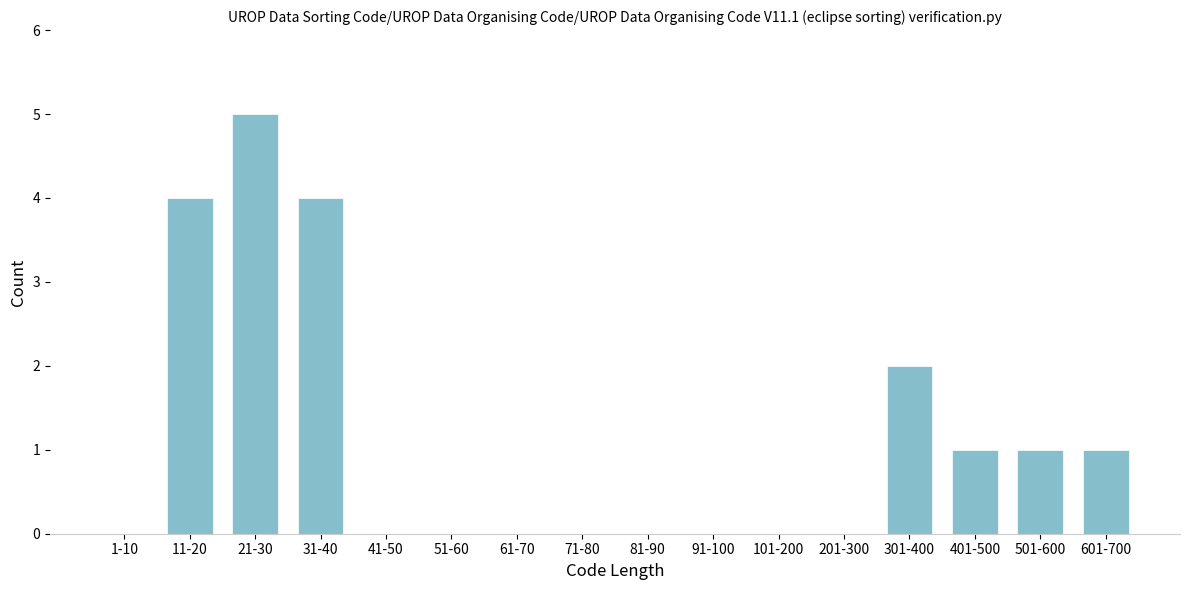

Reading left to right, what are all the values shown in this chart?

1-10=0	11-20=4	21-30=5	31-40=4	41-50=0	51-60=0	61-70=0	71-80=0	81-90=0	91-100=0	101-200=0	201-300=0	301-400=2	401-500=1	501-600=1	601-700=1